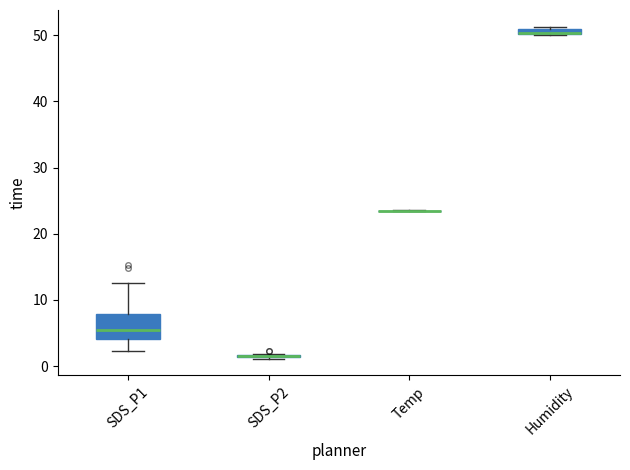

Which box is the tallest, from its lower edge to its upper edge?

SDS_P1